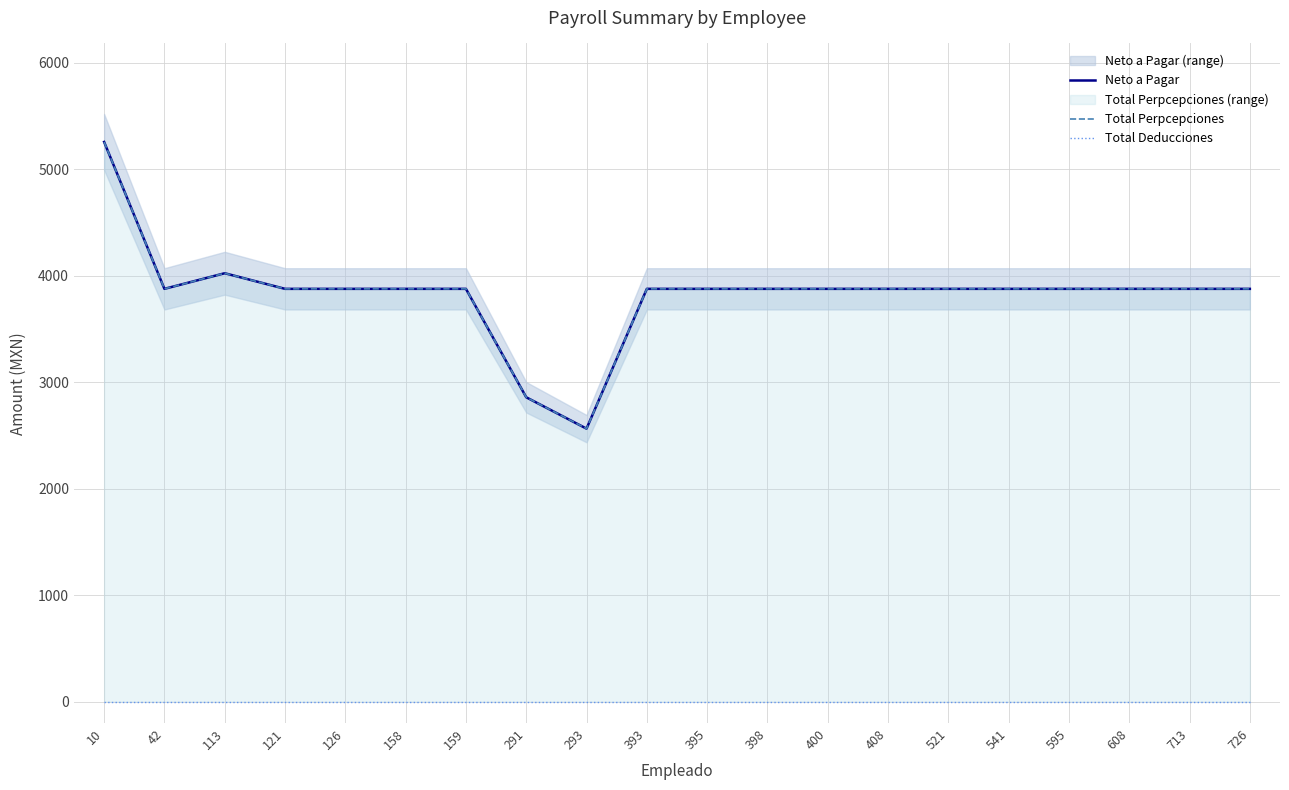

How many interior local peaks does the Neto a Pagar series have?

1